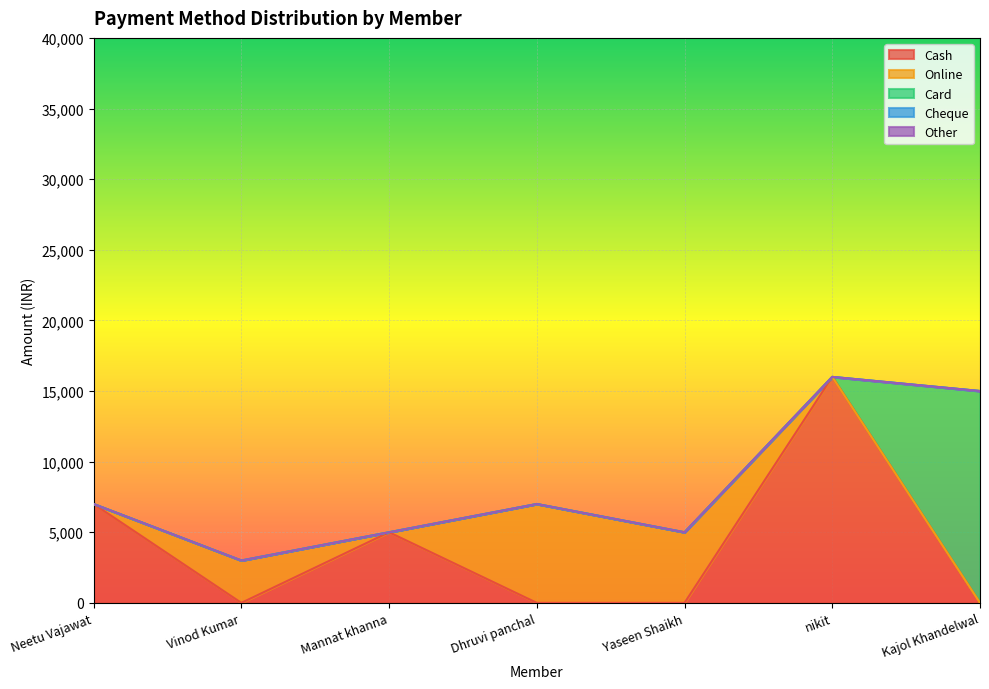

The value of Cash at nikit is 4949. True or false?

False